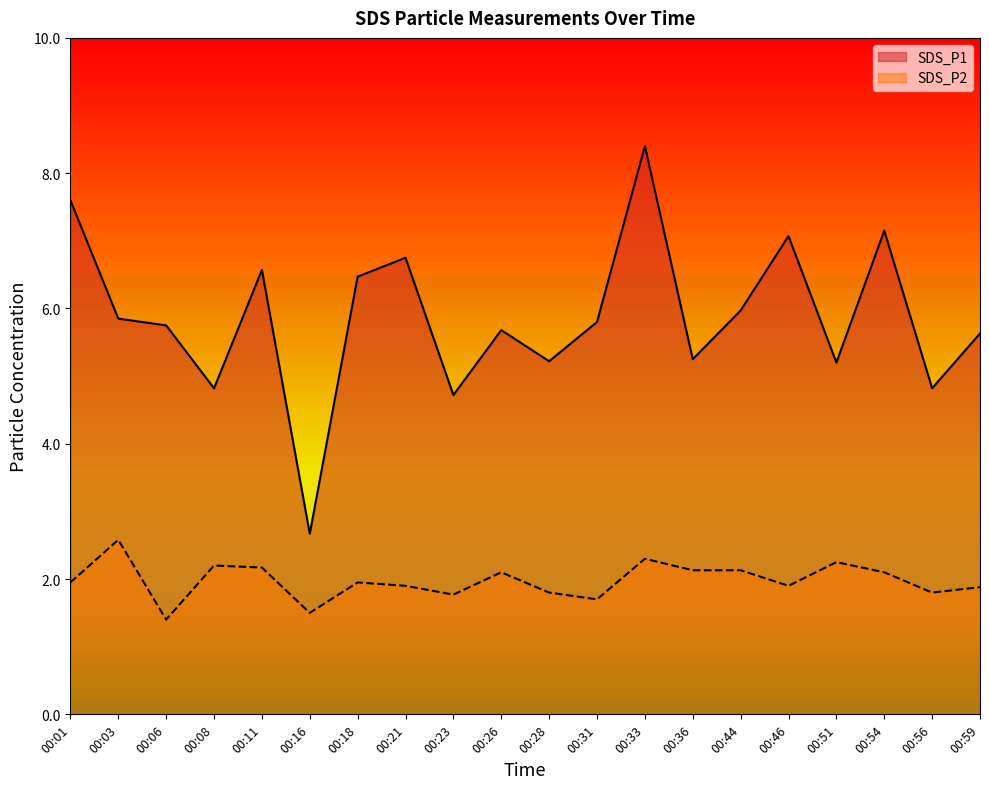

Which series changed the most between 00:01 and 00:11?

SDS_P1